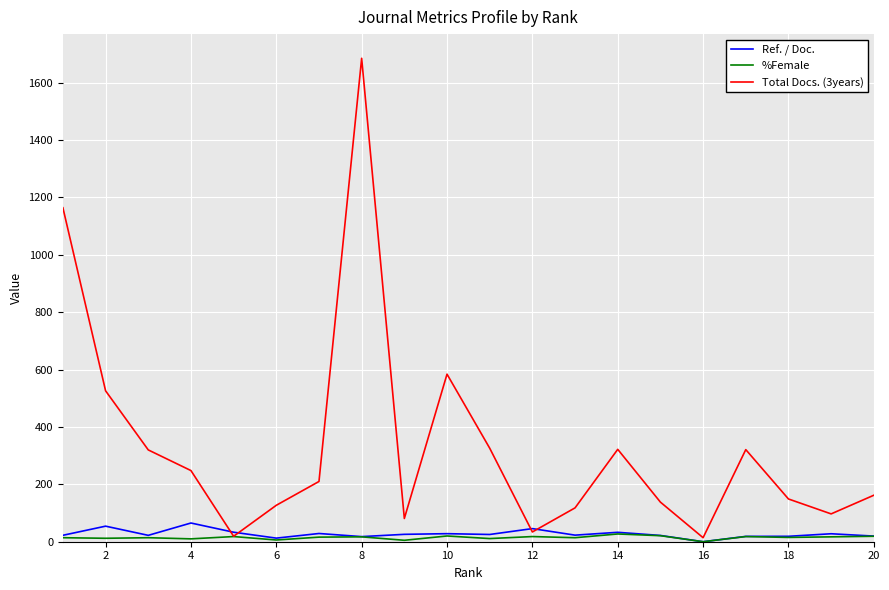

Which series has the largest range (max minus min)?

Total Docs. (3years)